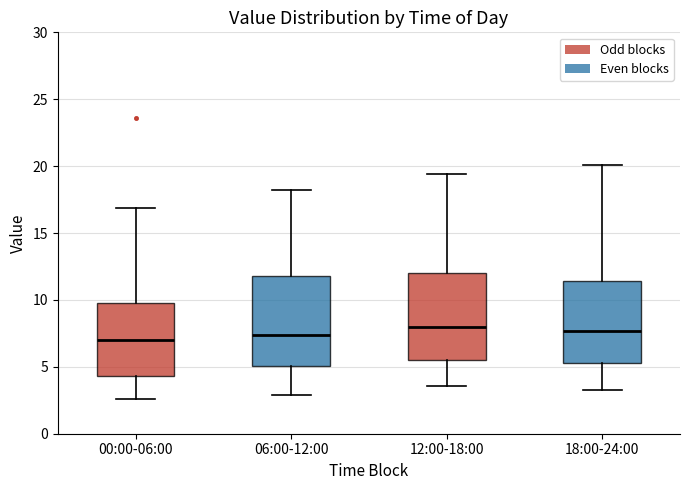

Reading left to right, read every box against the y-axis: the position of its median line, the range the box covers, and the ends of its whiskers. The values are not printed on the chart, so give them approximately, as read against the axis.

00:00-06:00: median 7.0, box 4.5 to 10.0, whiskers 2.5 to 17.0
06:00-12:00: median 7.5, box 5.0 to 12.0, whiskers 3.0 to 18.0
12:00-18:00: median 8.0, box 5.5 to 12.0, whiskers 3.5 to 19.5
18:00-24:00: median 7.5, box 5.5 to 11.5, whiskers 3.5 to 20.0